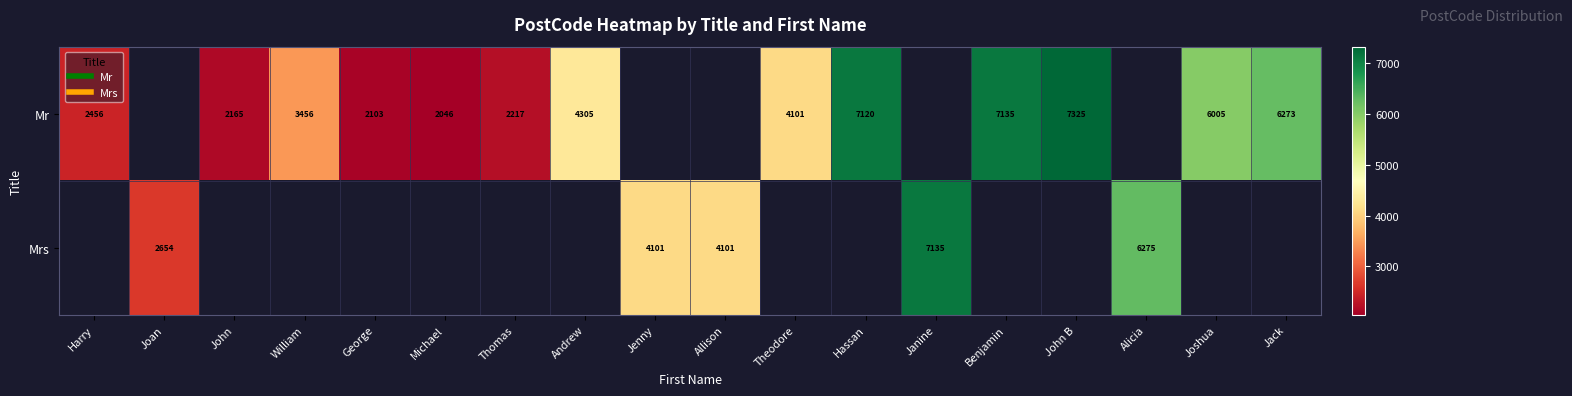

The Mr series shows 12335.9 at Benjamin. True or false?

False